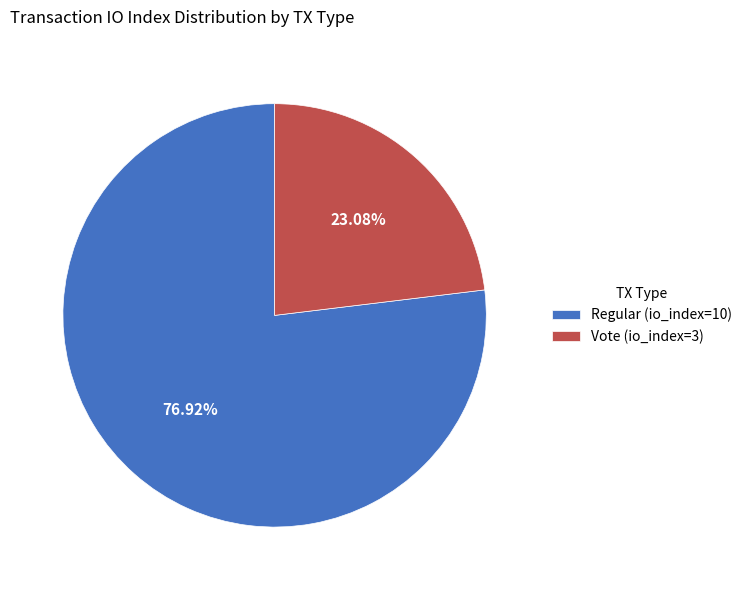

Which category has the biggest portion of the pie?

Regular (io_index=10)